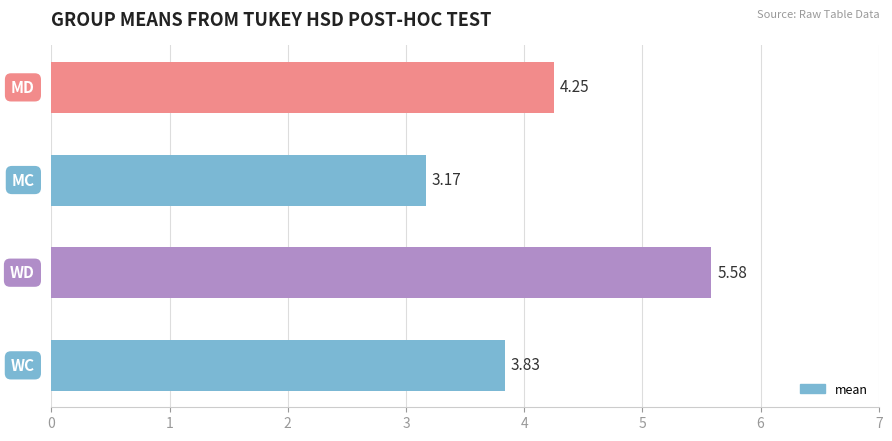

Does the chart contain stacked bars?

No